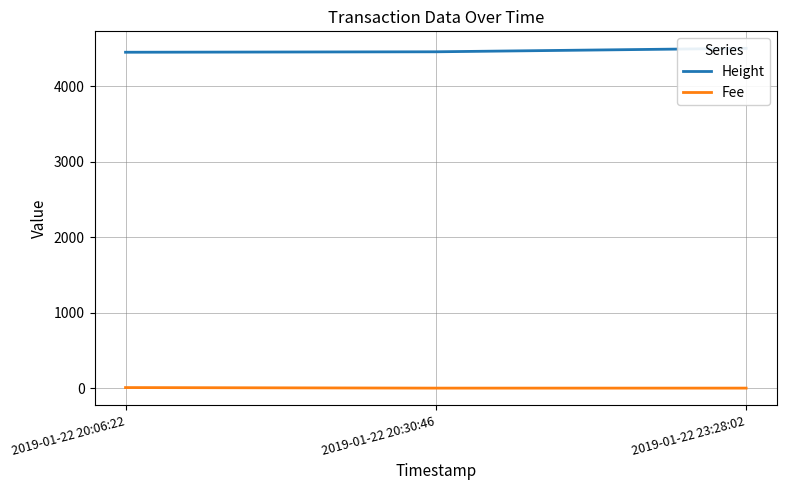

What is the lowest value of the Fee series?

0.1